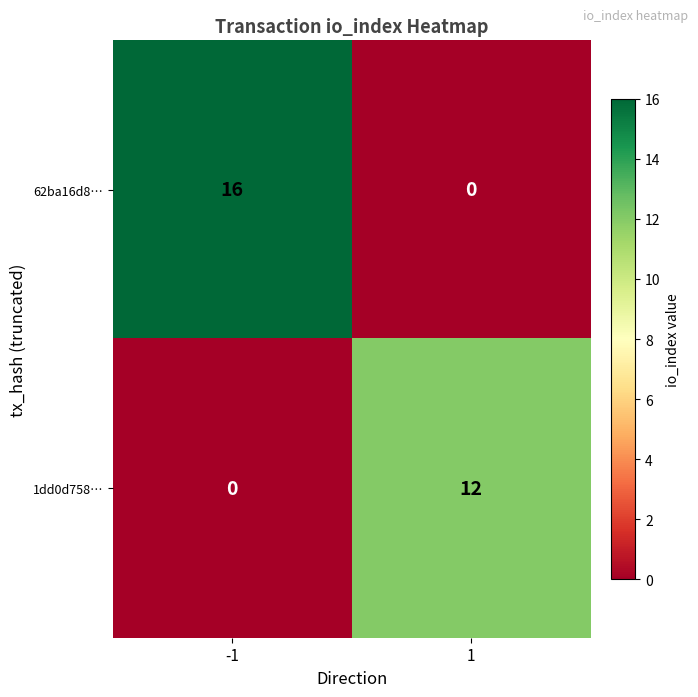

Between -1 and 1, which series saw the biggest shift?

62ba16d8…